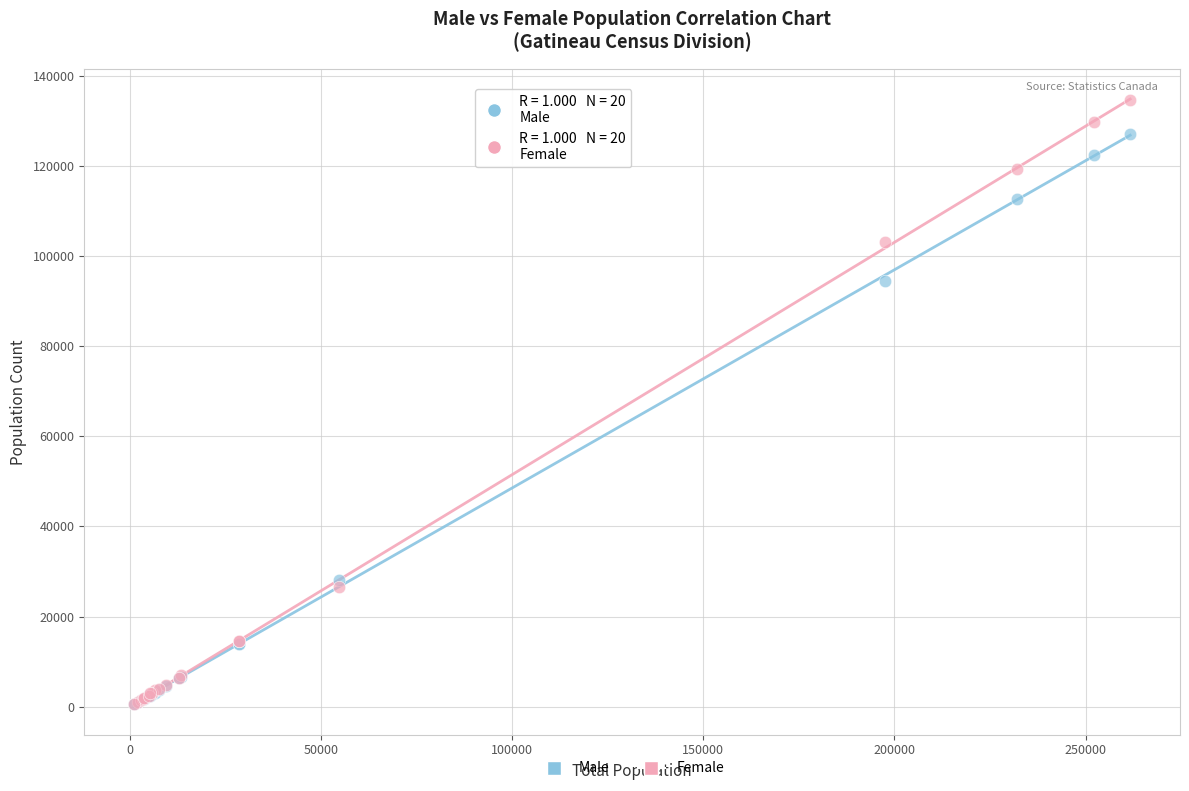

In the Male series, what Y value is closest to 63837?

94380